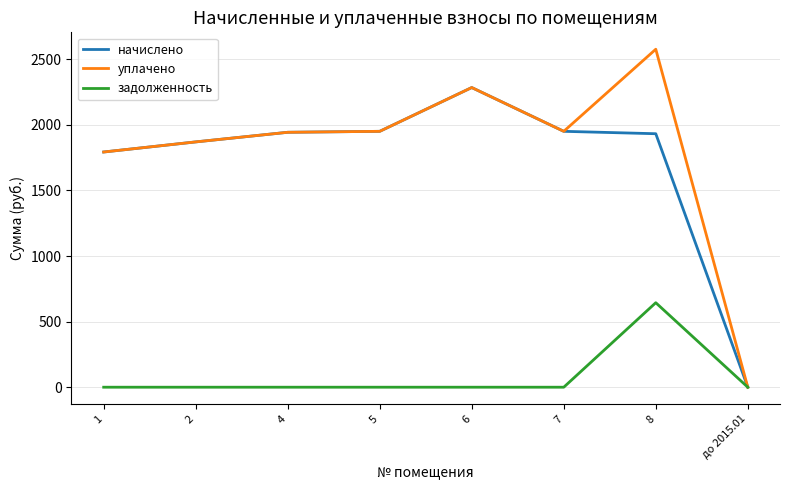

Count the number of categories in the chart.

8